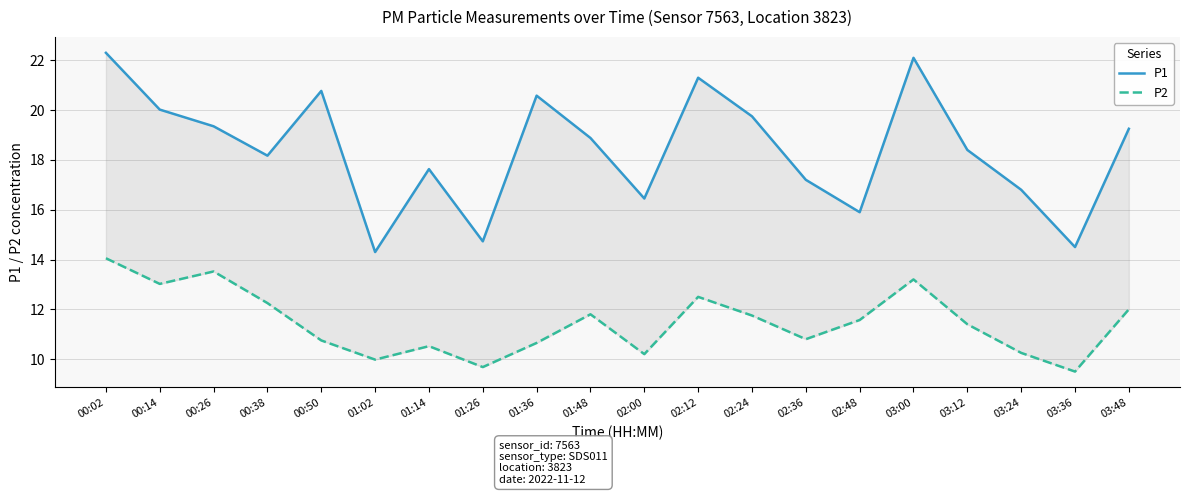

What is the label of the 14th point from the left?

02:36